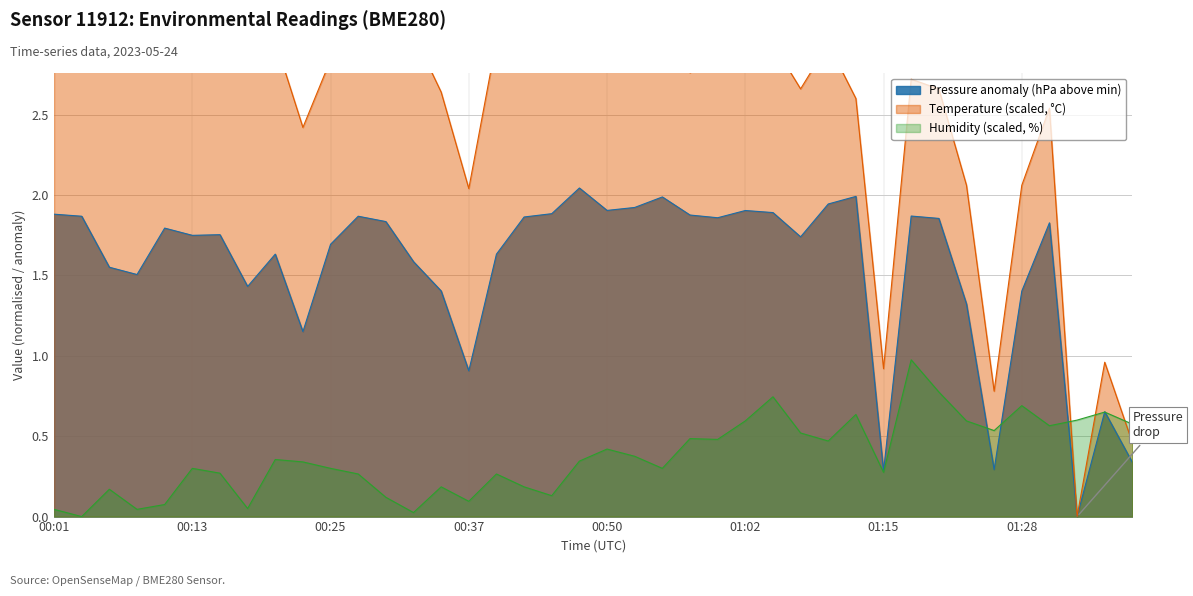

True or false: Humidity (scaled, %) has a value of 0.3 at 01:02.

False